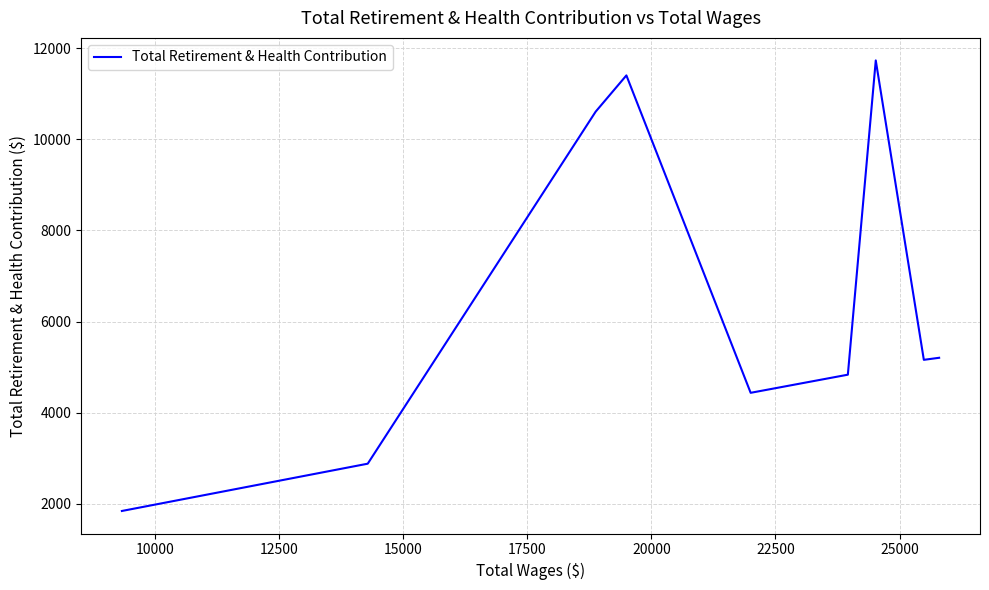

How many lines are shown in the chart?

1